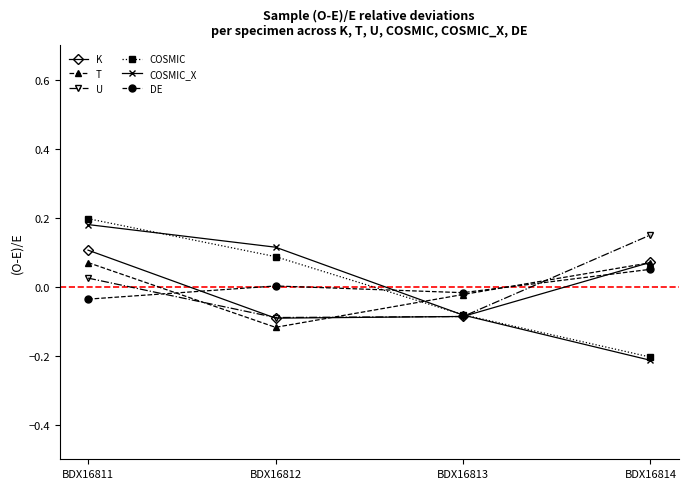

At which category is the sum across all series the highest?

BDX16811